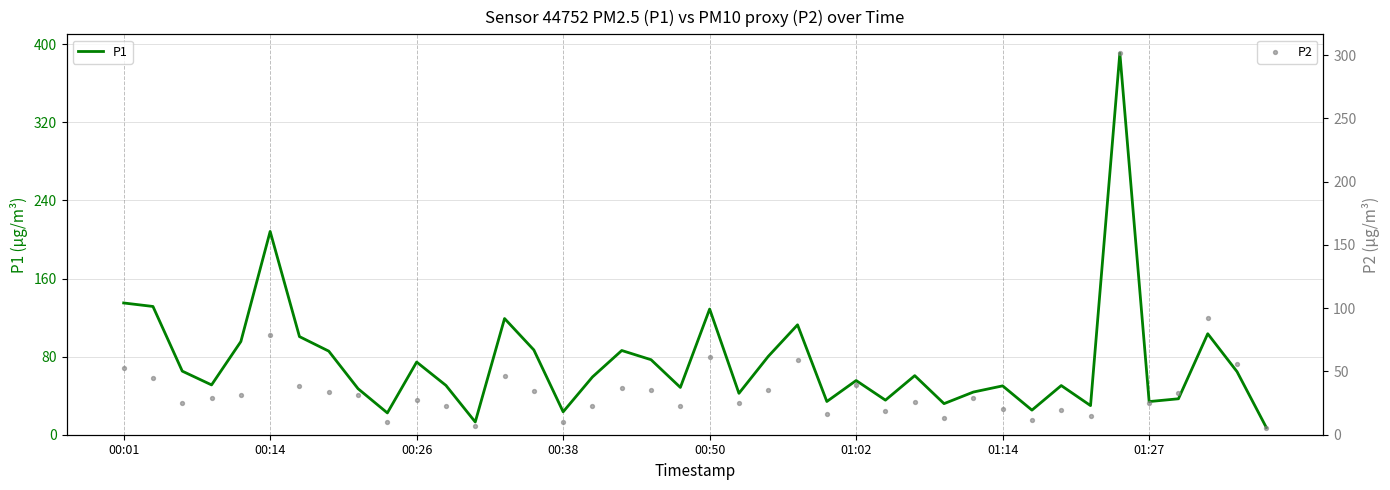

Which series has the largest total across all categories?

P1